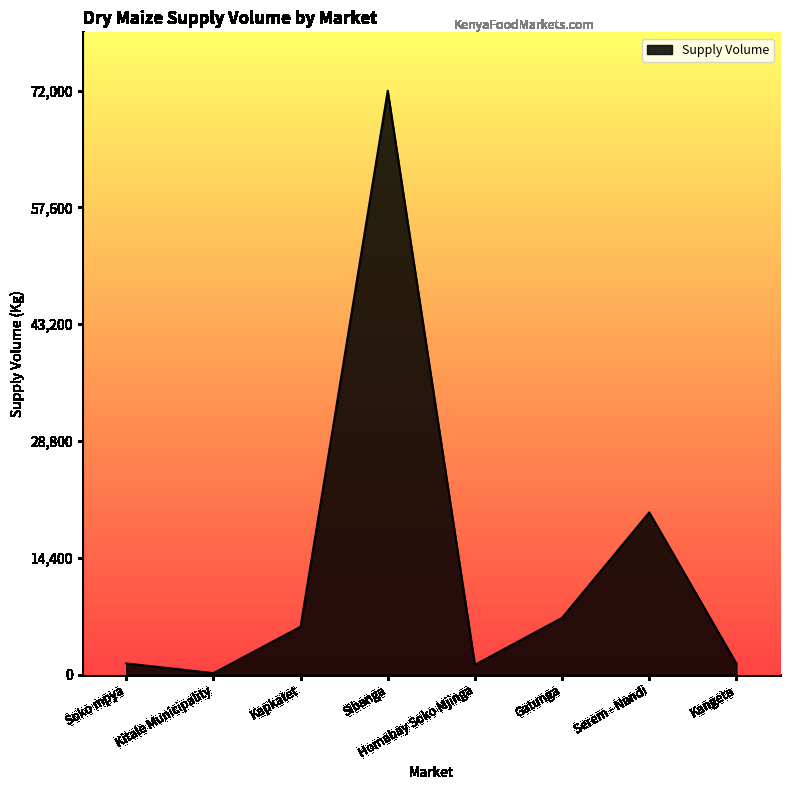

The value at Serem - Nandi is 20000. True or false?

True